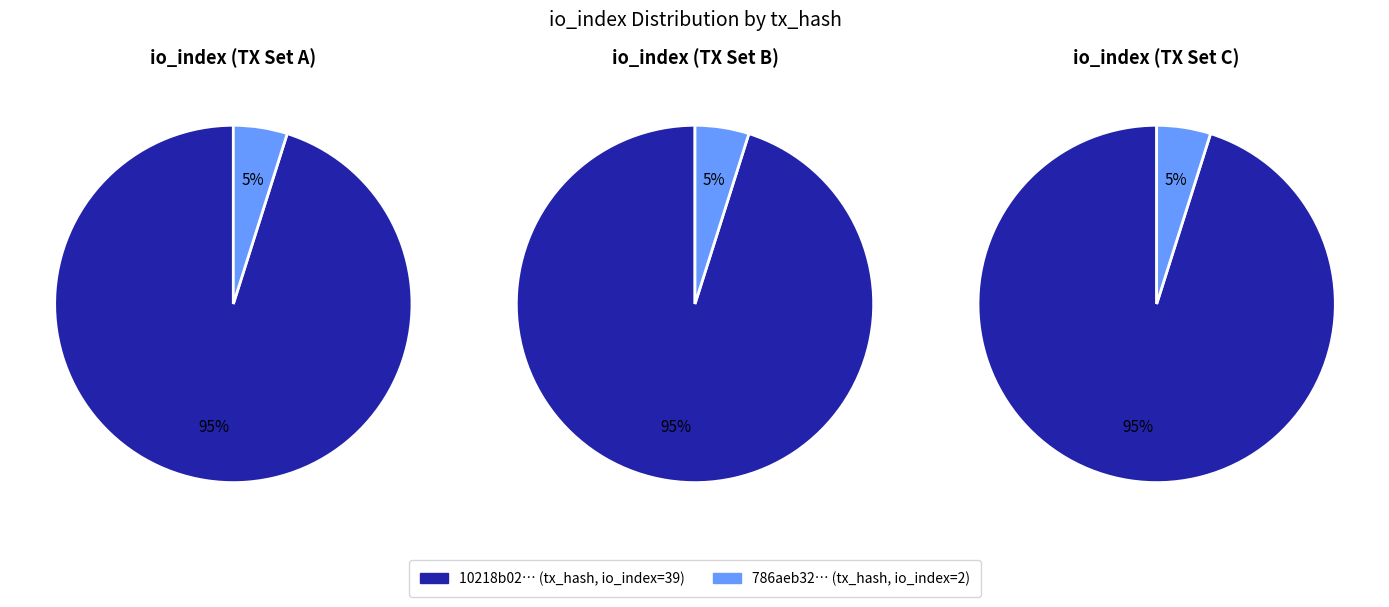

Does any single category account for the majority?

Yes